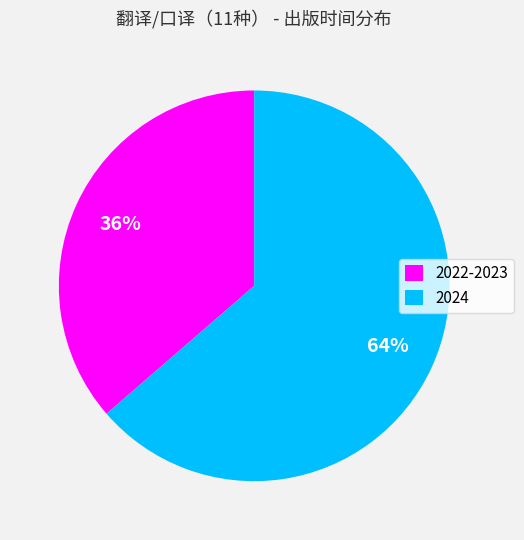

Combined, do 2024 and 2022-2023 account for over 50%?

Yes